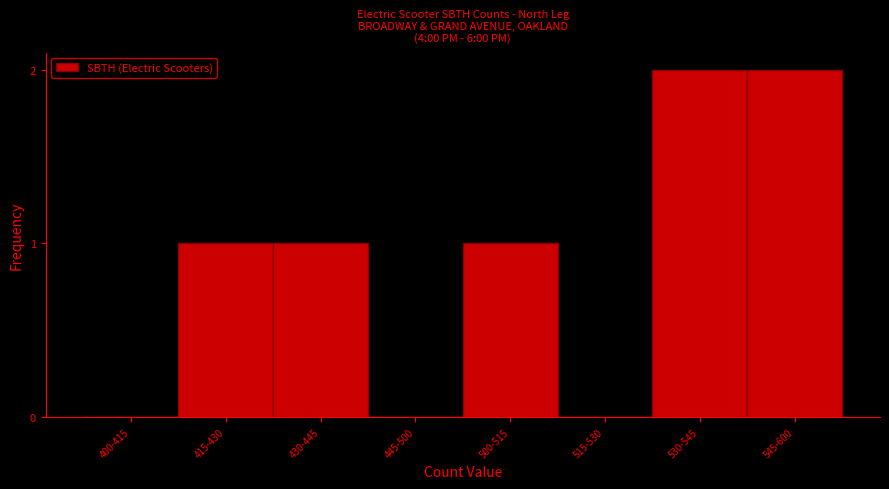

Reading right to left, what are all the values shown in this chart?

545-600=2	530-545=2	515-530=0	500-515=1	445-500=0	430-445=1	415-430=1	400-415=0